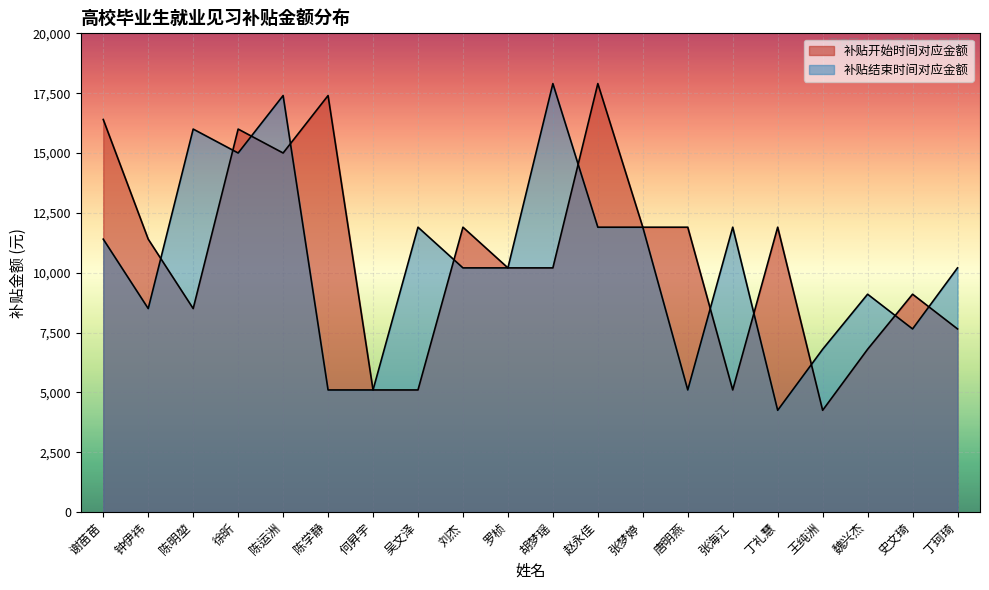

Which has a higher value, 钟伊祎 or 史文琦?

钟伊祎